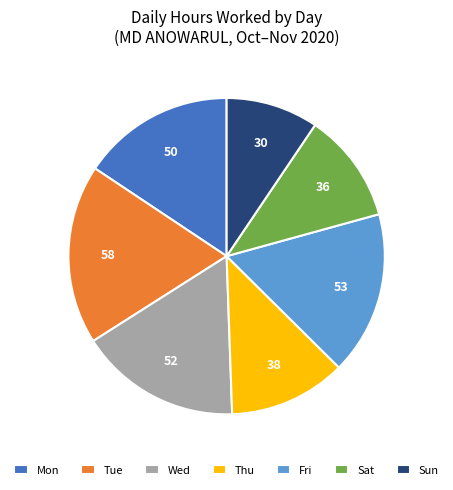

Which category has the biggest portion of the pie?

Tue